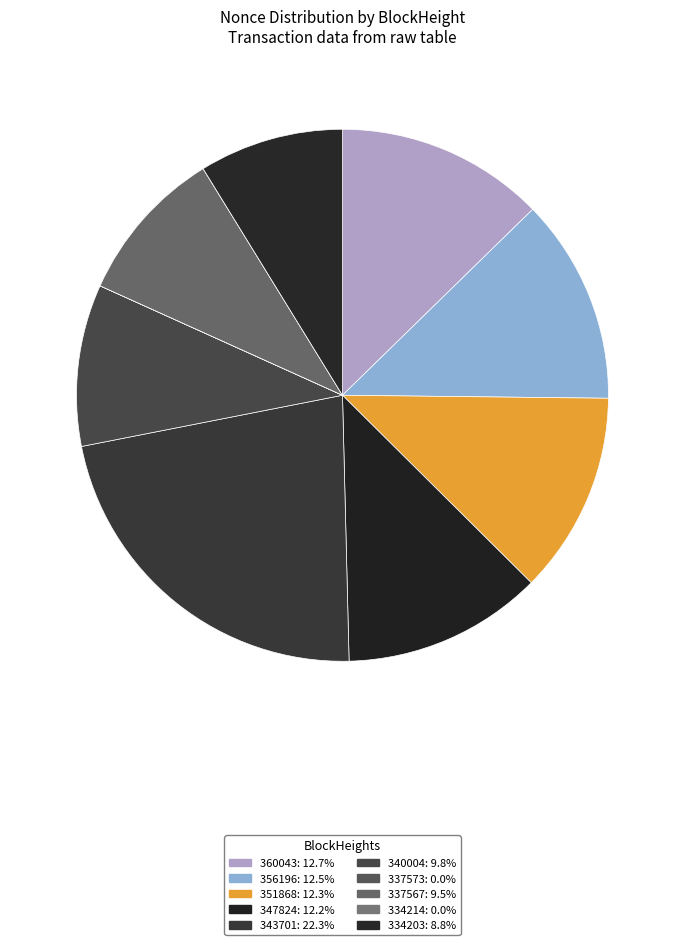

Does 334203 account for over 50% of the chart?

No